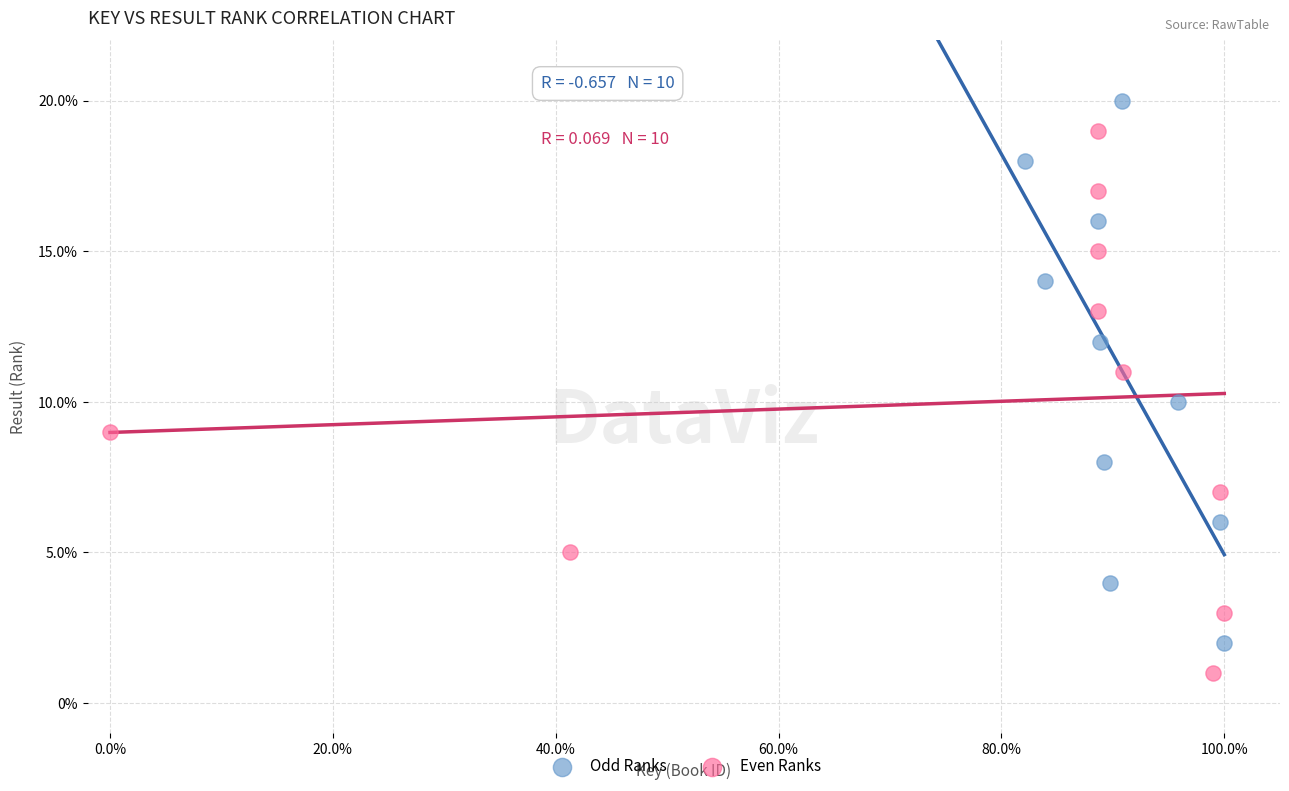

Which series contains the highest Y value?

Odd Ranks